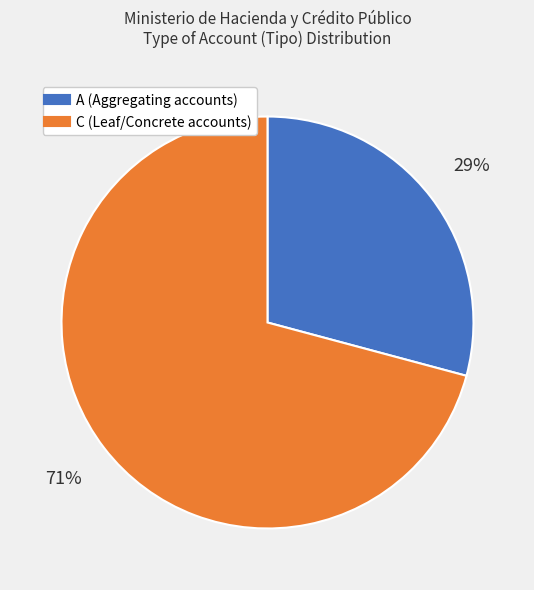

To the nearest percent, what is the difference between the largest and smallest slice percentages?

42%